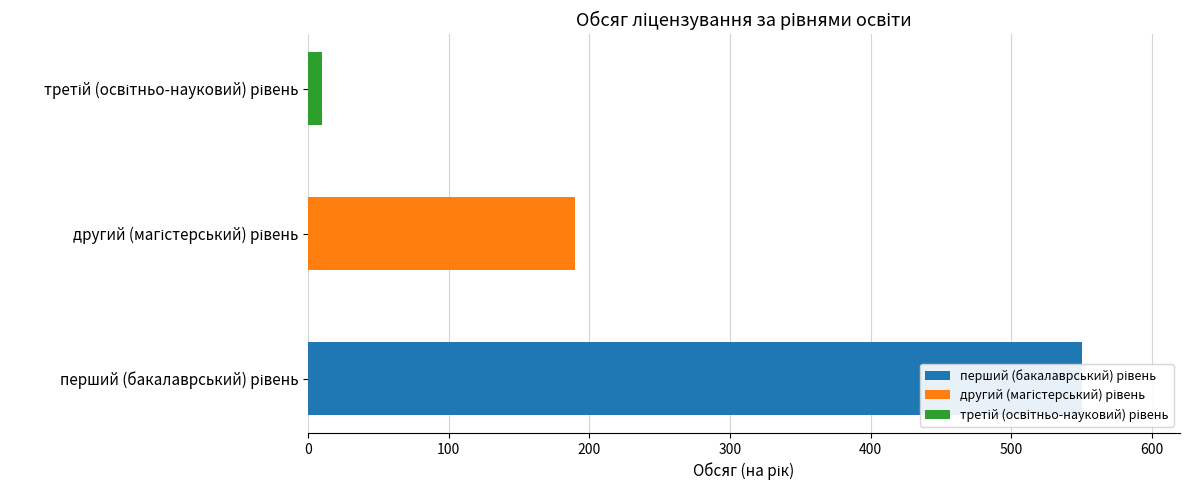

What is the minimum value shown in the chart?

10